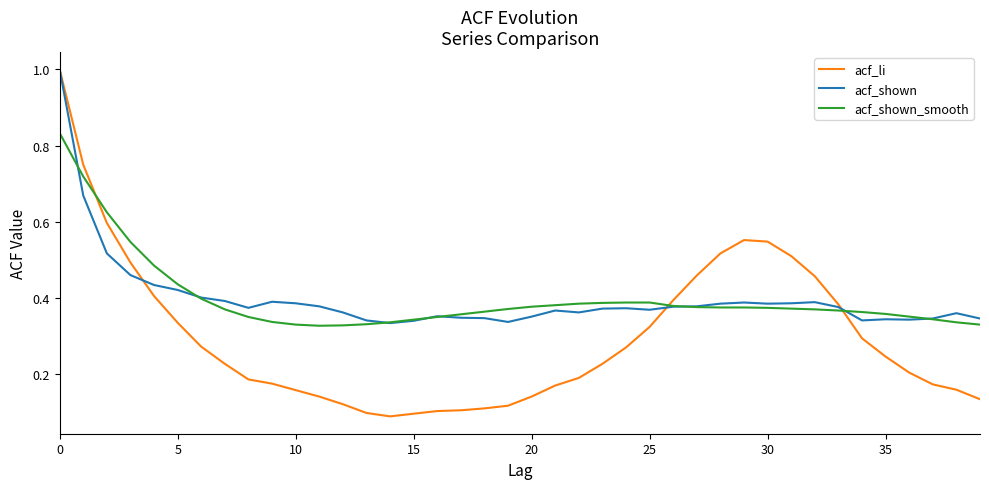

Which series has the largest range (max minus min)?

acf_li